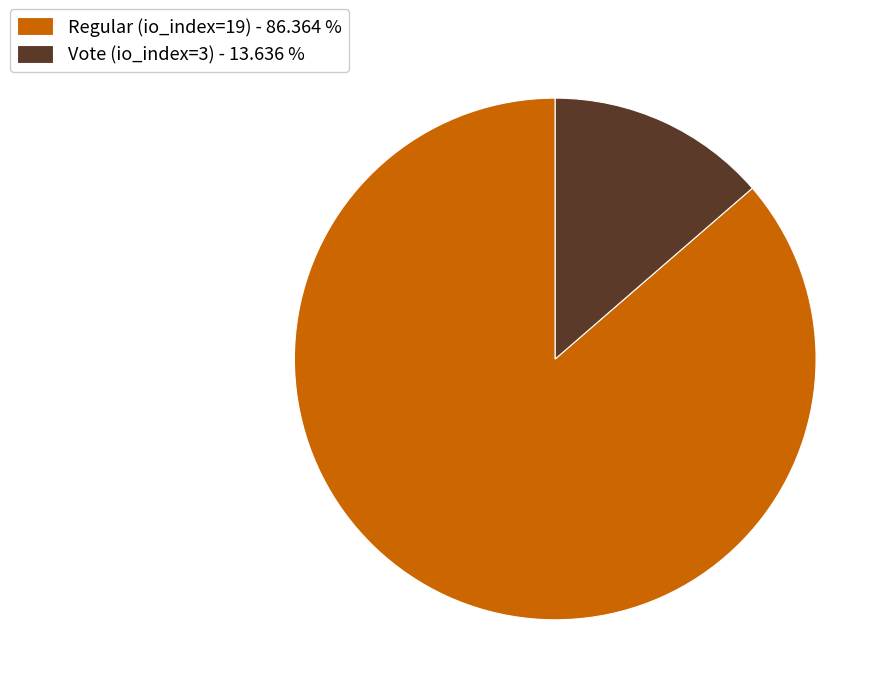

Is Regular (io_index=19) - 86.364 % the majority of the pie?

Yes